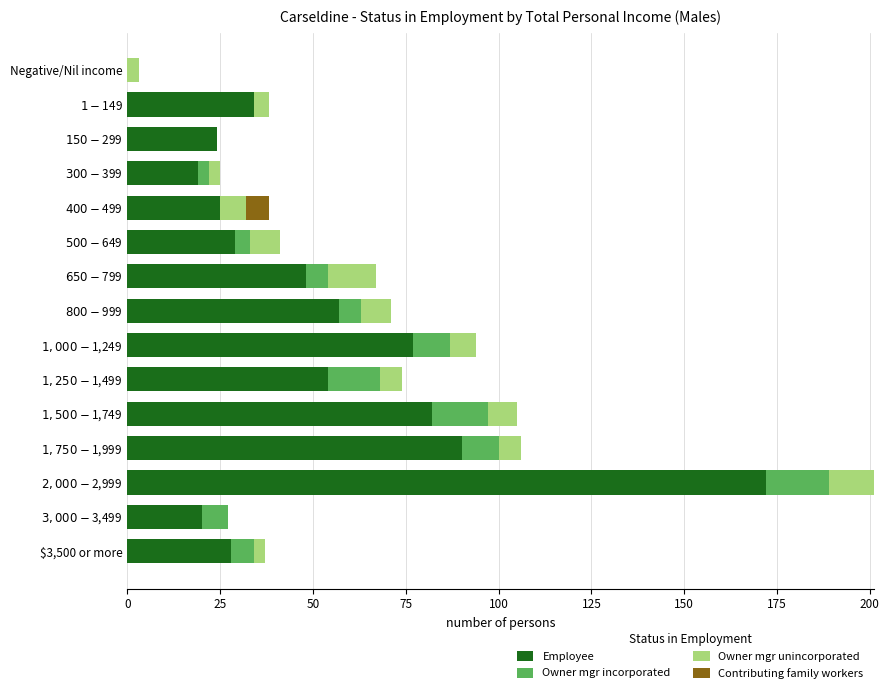

What is the highest value of the Employee series?

172